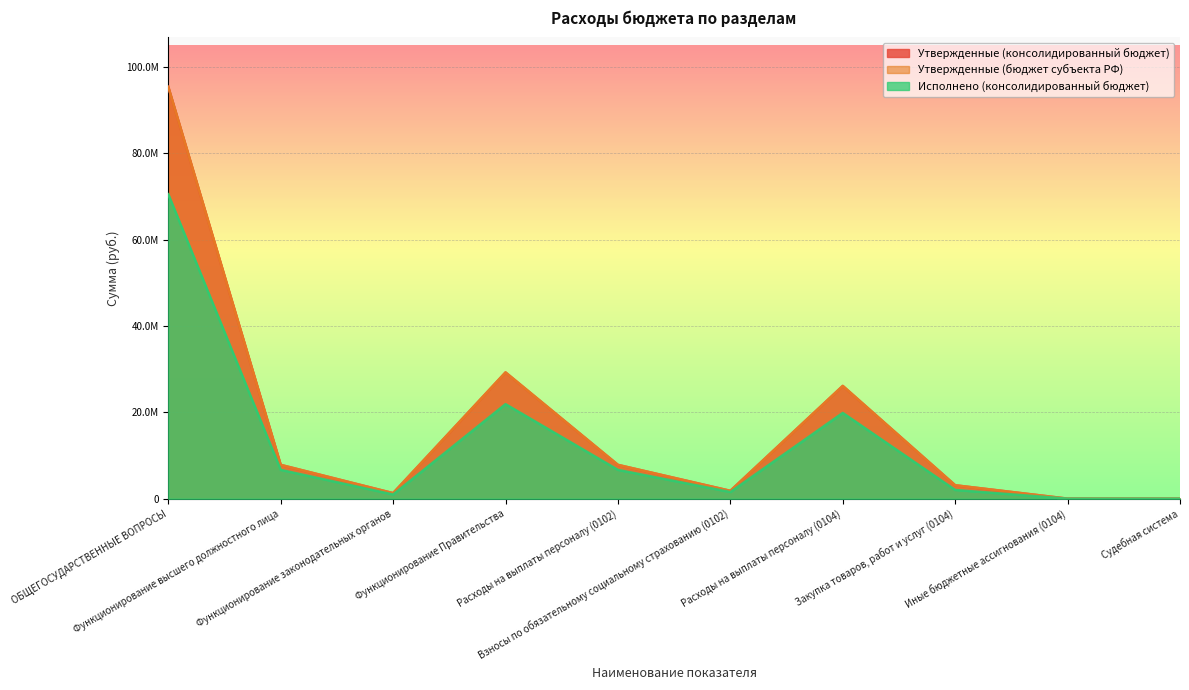

What is the difference between the Утвержденные (бюджет субъекта РФ) values at Взносы по обязательному социальному страхованию (0102) and Расходы на выплаты персоналу (0104)?

24305850.8